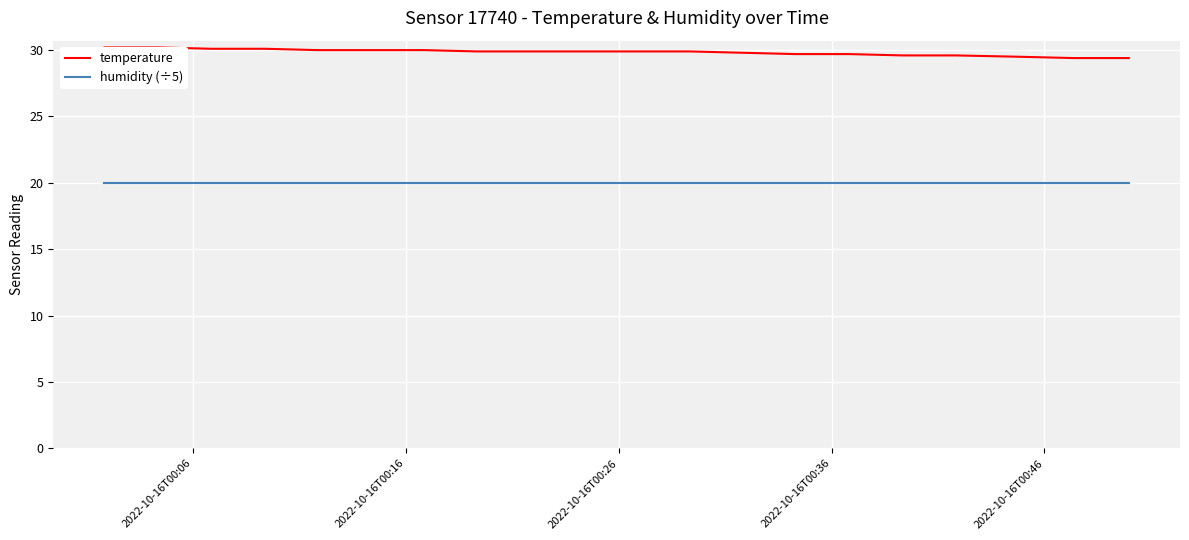

True or false: temperature has more than 2 interior local peaks.

False